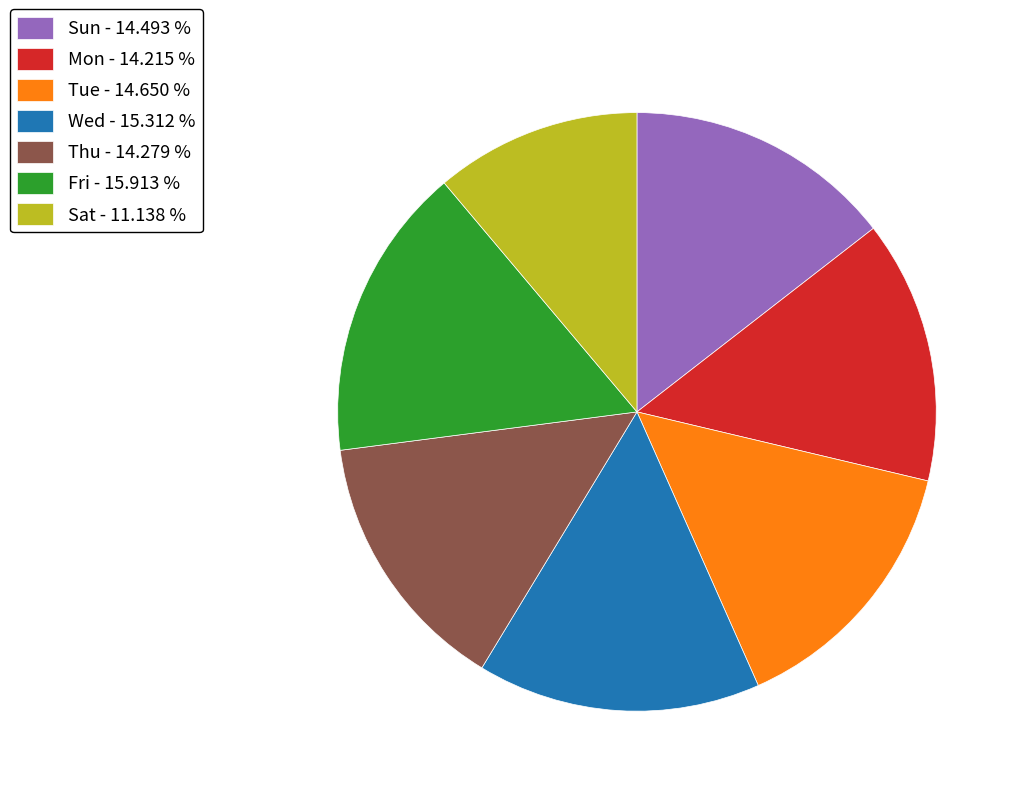

Which slice is the largest?

Fri - 15.913 %